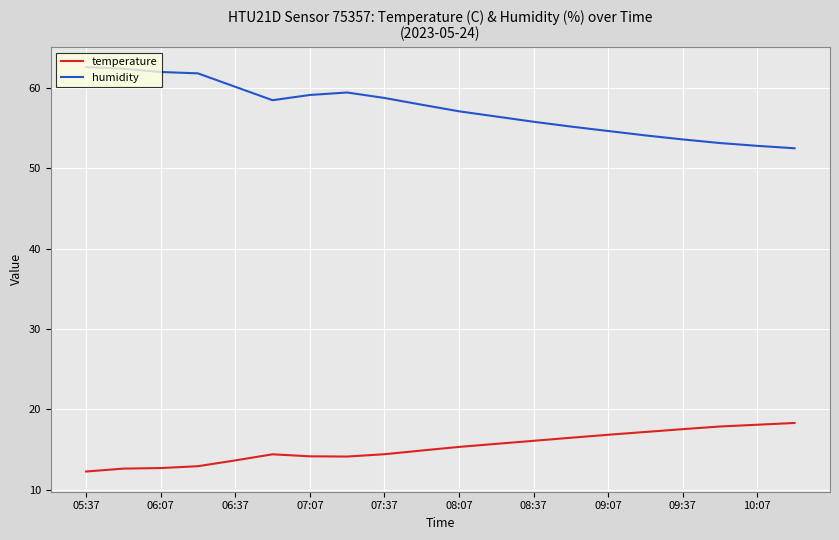

Rank the series by their maximum value, from lowest to highest.

temperature, humidity